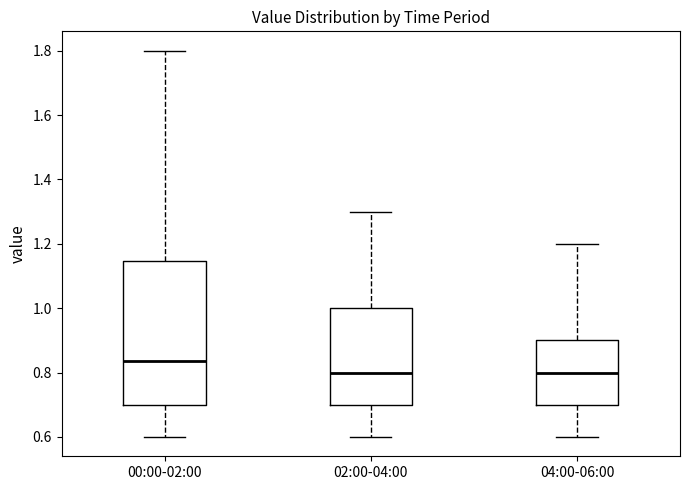

Reading left to right, transcribe this box plot: for each box, give where its median line is, the range the box spans, and where its two whiskers end, as read against the y-axis. The values are not printed on the chart, so give them approximately, as read against the axis.

00:00-02:00: median 0.84, box 0.70 to 1.14, whiskers 0.60 to 1.80
02:00-04:00: median 0.80, box 0.70 to 1.00, whiskers 0.60 to 1.30
04:00-06:00: median 0.80, box 0.70 to 0.90, whiskers 0.60 to 1.20